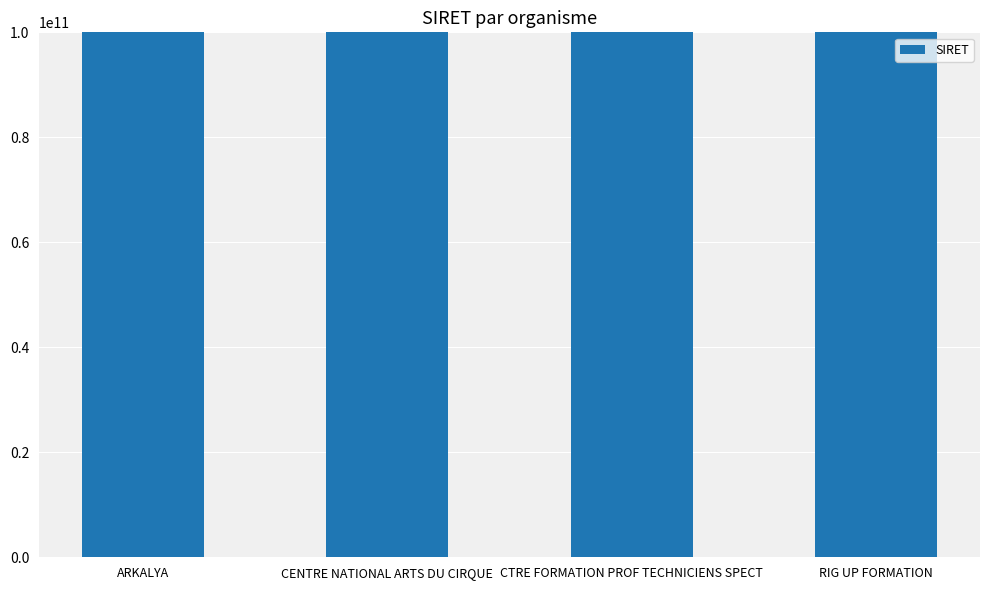

List the labels in order of value, largest first.

ARKALYA, RIG UP FORMATION, CENTRE NATIONAL ARTS DU CIRQUE, CTRE FORMATION PROF TECHNICIENS SPECT